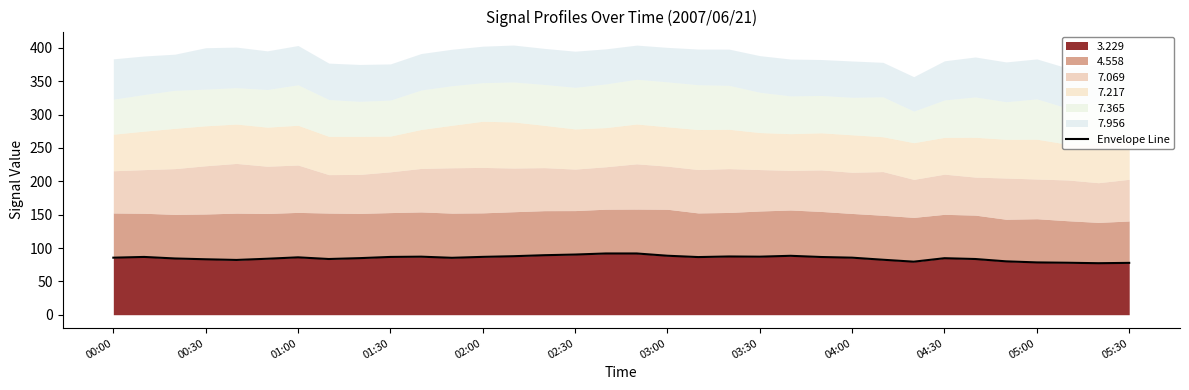

True or false: 3.229 has a value of 86.6 at 01:30.

True